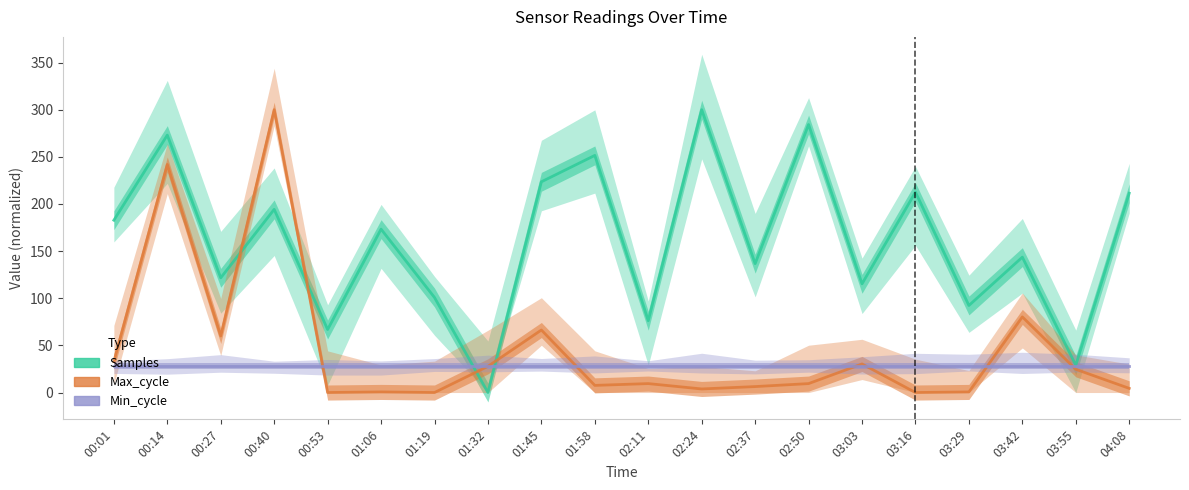

Reading left to right, transcribe all the data shown in this chart.

Samples: 00:01=182.8	00:14=273.0	00:27=121.7	00:40=194.3	00:53=66.8	01:06=173.3	01:19=100.8	01:32=0.0	01:45=223.5	01:58=251.5	02:11=76.2	02:24=300.0	02:37=136.7	02:50=284.3	03:03=115.3	03:16=212.5	03:29=92.3	03:42=143.6	03:55=28.9	04:08=211.4
Max_cycle: 00:01=32.8	00:14=241.9	00:27=60.0	00:40=300.0	00:53=0.0	01:06=0.6	01:19=0.0	01:32=27.8	01:45=66.3	01:58=7.6	02:11=9.5	02:24=3.8	02:37=6.3	02:50=9.5	03:03=30.3	03:16=0.0	03:29=0.6	03:42=80.2	03:55=24.6	04:08=4.4
Min_cycle: 00:01=28.0	00:14=28.0	00:27=28.0	00:40=28.0	00:53=28.0	01:06=28.0	01:19=28.0	01:32=28.0	01:45=28.0	01:58=28.0	02:11=28.0	02:24=28.0	02:37=28.0	02:50=28.0	03:03=28.0	03:16=28.0	03:29=28.0	03:42=28.0	03:55=28.0	04:08=28.0